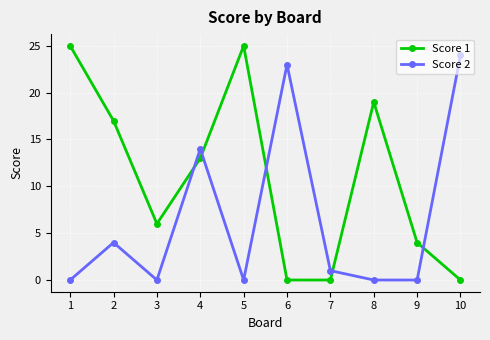

Between 5 and 6, which series saw the biggest shift?

Score 1